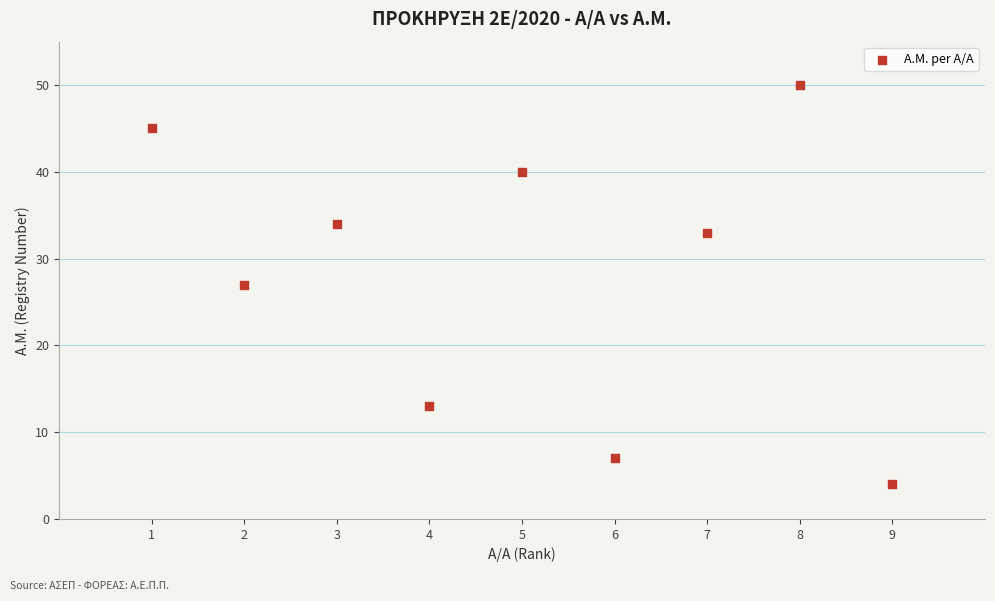

What is the average Y value?

28